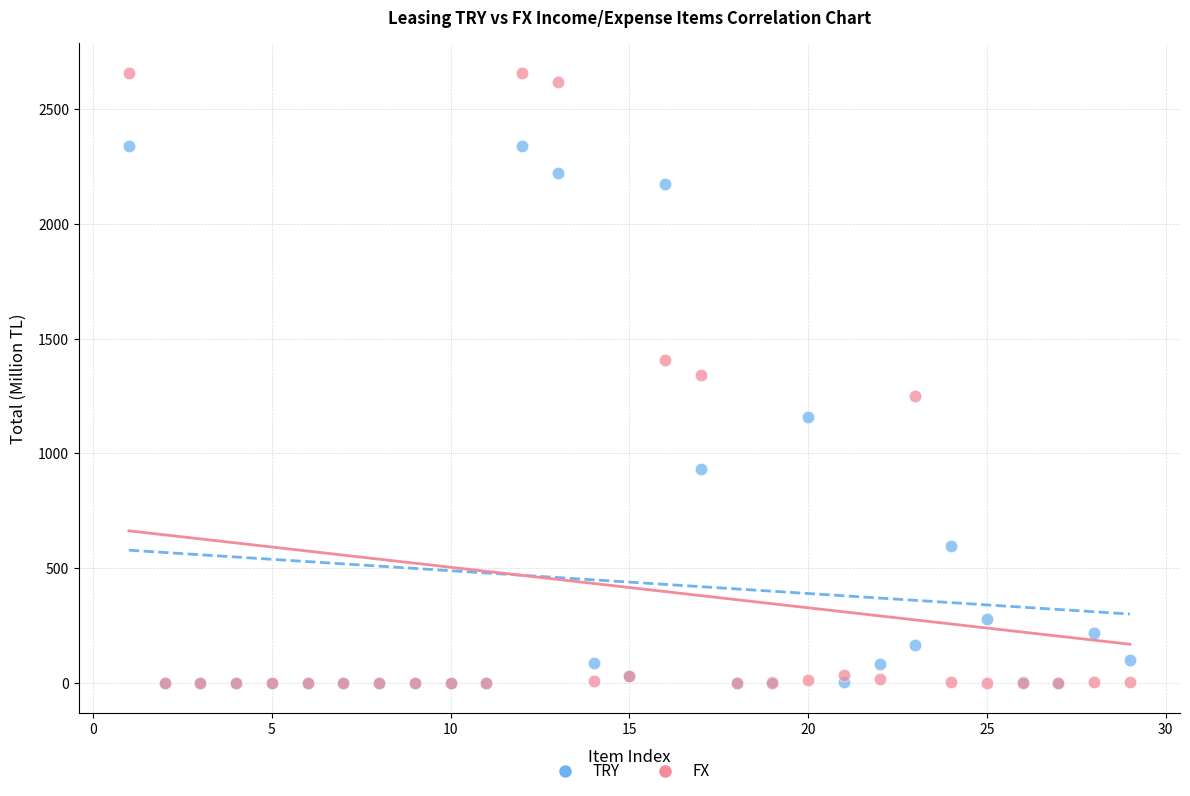

Which series has the largest Y range (max minus min)?

FX